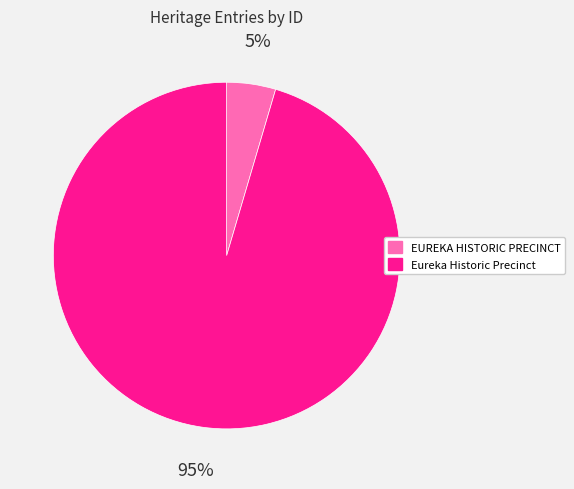

What percentage is the Eureka Historic Precinct slice, to the nearest percent?

95%